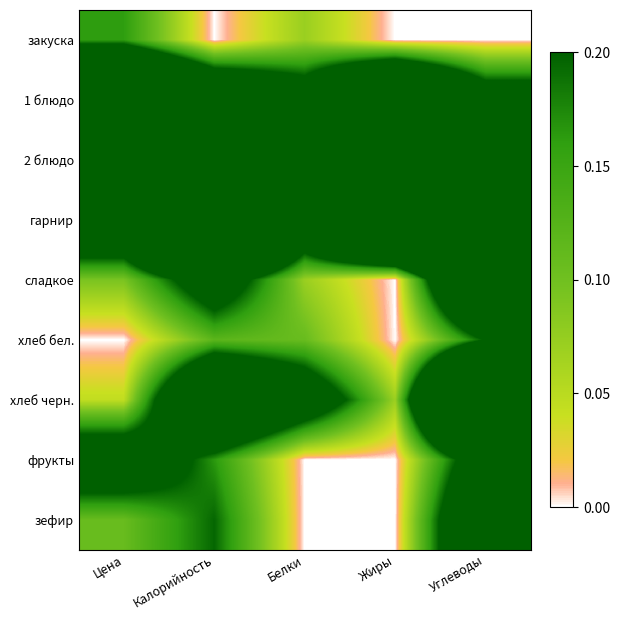

How many series are shown in this chart?

9